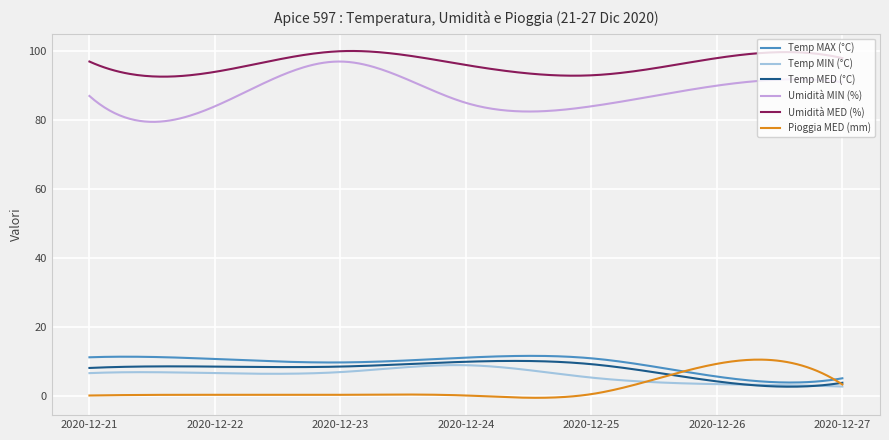

Which series has the largest total across all categories?

Umidità MED (%)